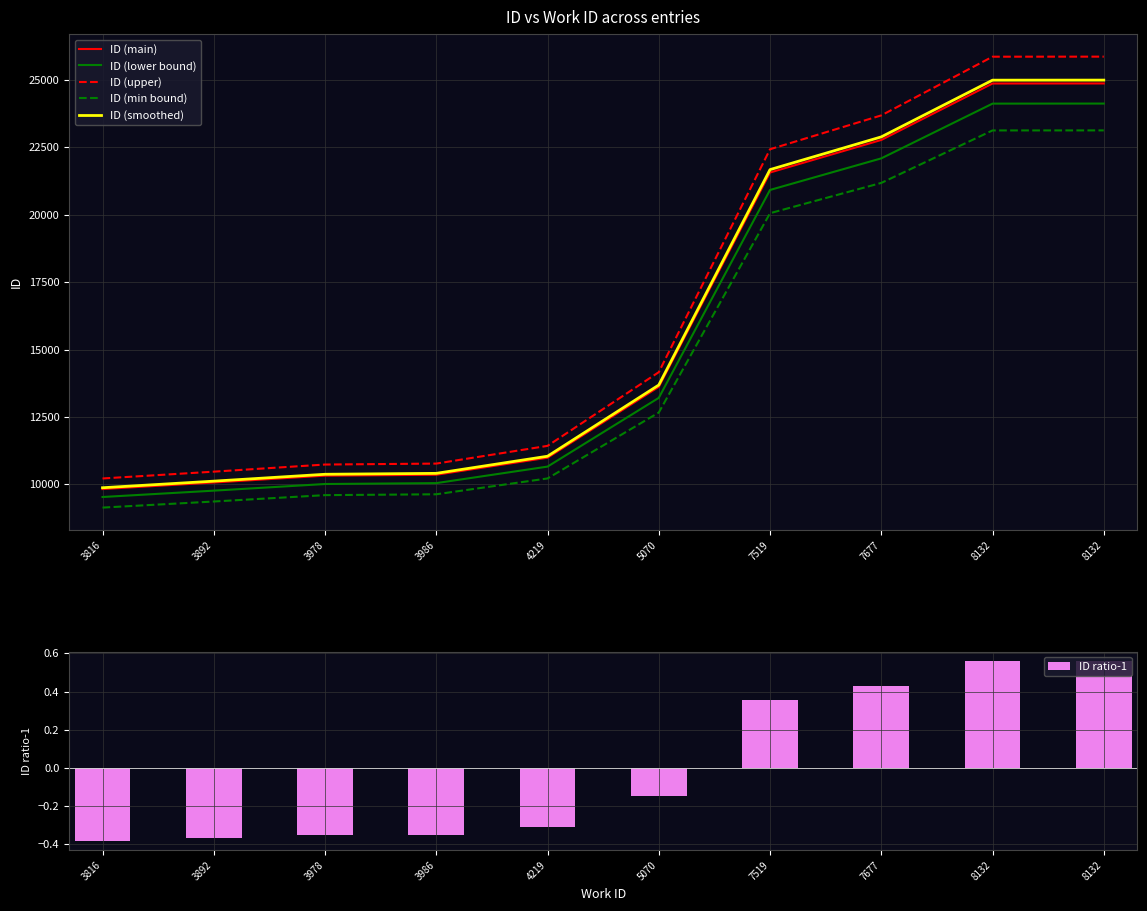

Reading left to right, list all the values displayed in this chart.

ID (main): 9825.0	10068.0	10322.0	10356.0	10988.0	13617.0	21570.0	22778.0	24872.0	24874.0
ID (lower bound): 9530.2	9766.0	10012.3	10045.3	10658.4	13208.5	20922.9	22094.7	24125.8	24127.8
ID (upper): 10218.0	10470.7	10734.9	10770.2	11427.5	14161.7	22432.8	23689.1	25866.9	25869.0
ID (min bound): 9137.2	9363.2	9599.5	9631.1	10218.8	12663.8	20060.1	21183.5	23131.0	23132.8
ID (smoothed): 9874.1	10118.3	10373.6	10407.8	11042.9	13685.1	21677.8	22891.9	24996.4	24998.4
ID ratio-1: -0.4	-0.4	-0.4	-0.3	-0.3	-0.1	0.4	0.4	0.6	0.6